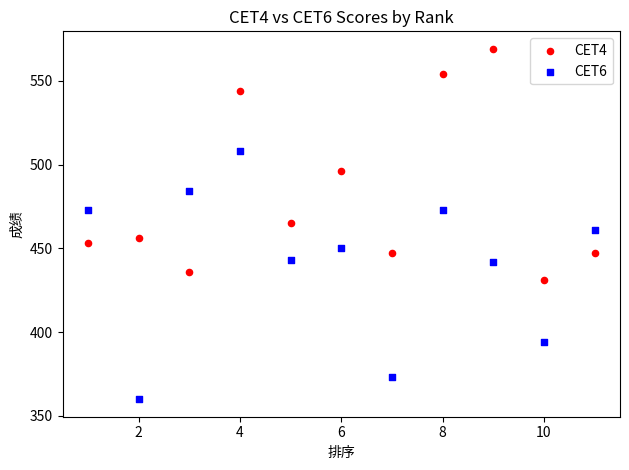

Which series reaches the minimum Y coordinate?

CET6